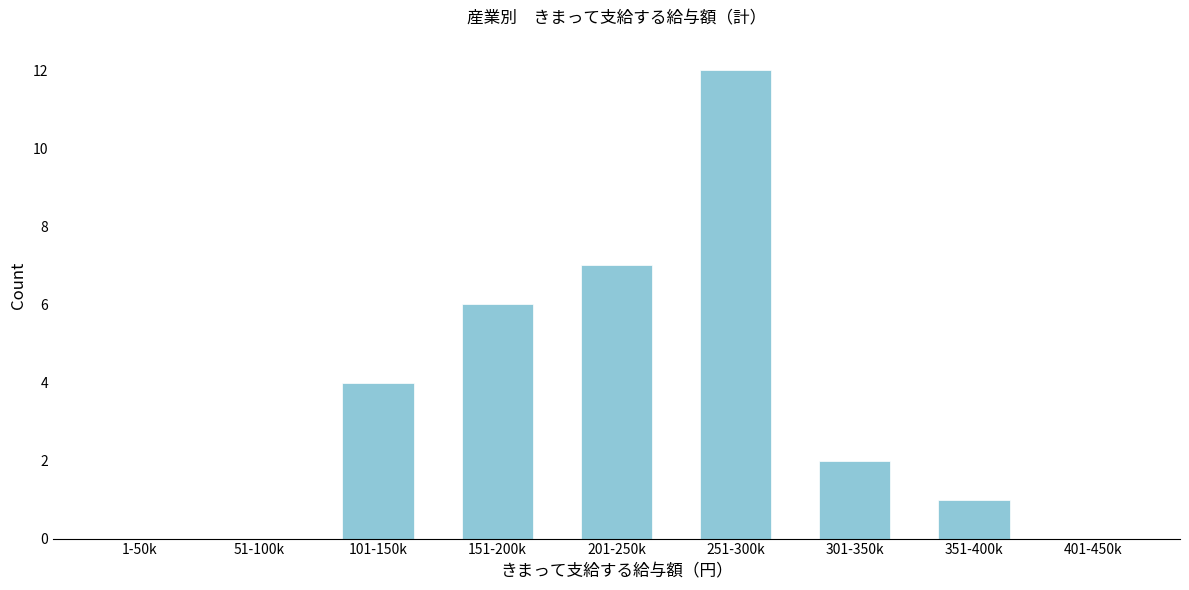

Reading right to left, transcribe all the data shown in this chart.

401-450k=0	351-400k=1	301-350k=2	251-300k=12	201-250k=7	151-200k=6	101-150k=4	51-100k=0	1-50k=0